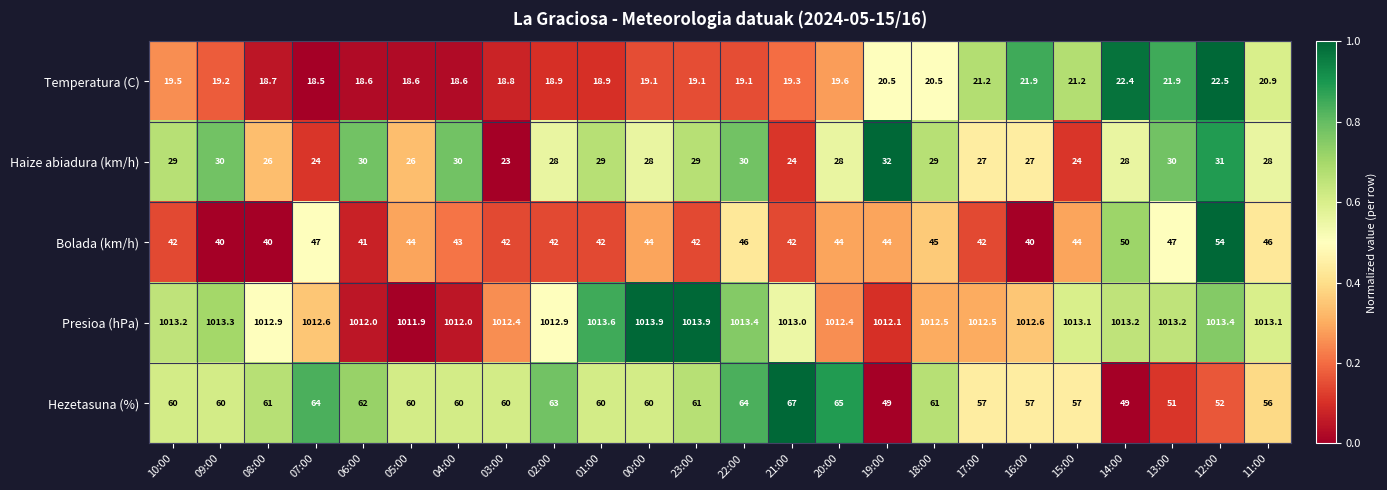

What is the sum of all Temperatura (C) values?

477.5